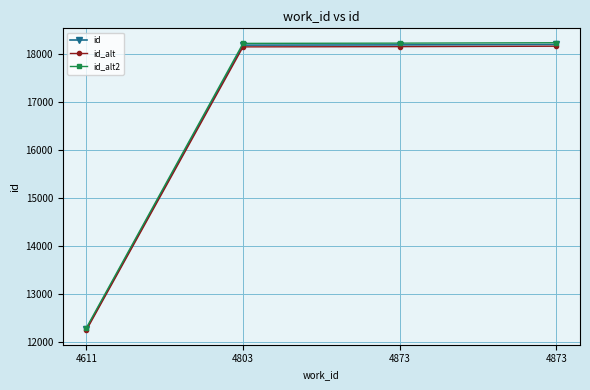

What are all the series names shown in the legend?

id, id_alt, id_alt2